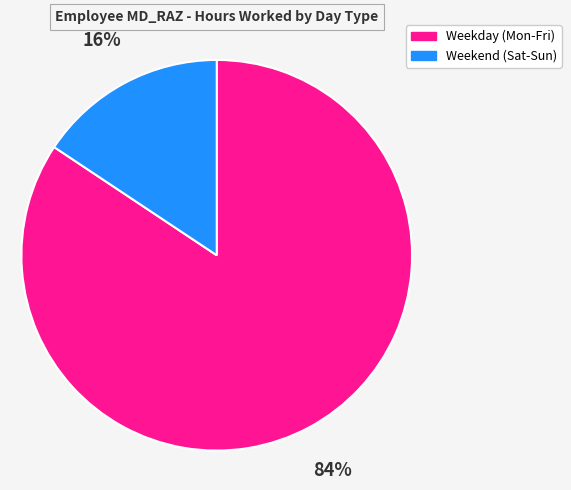

Does any single category account for the majority?

Yes